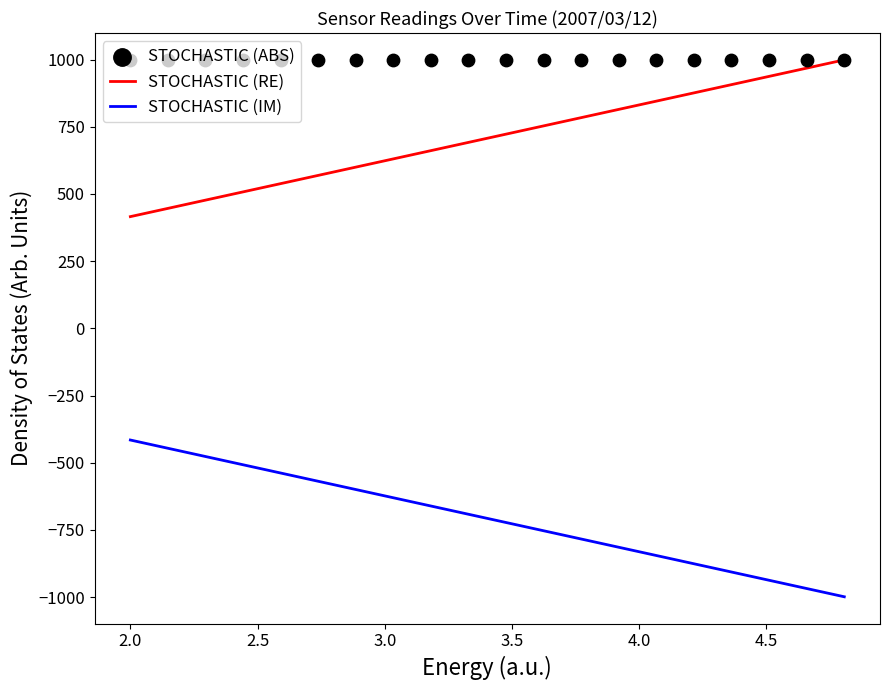

At how many categories does at least one series exceed 906?

20